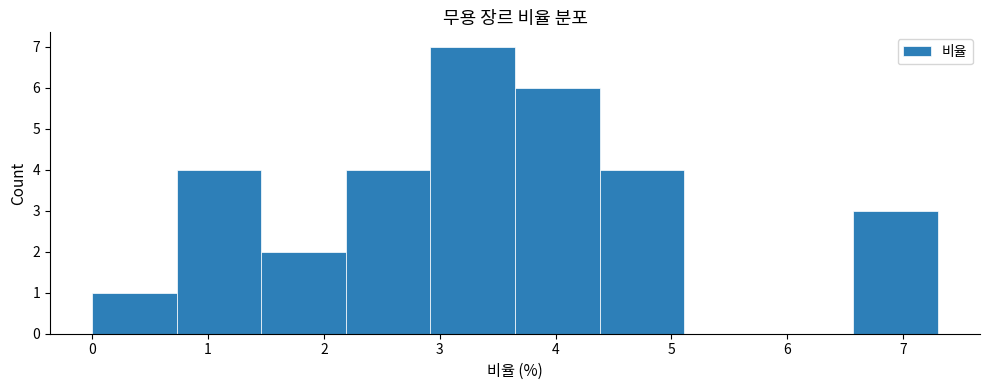

Reading left to right, transcribe this chart: for each bar, give the range it covers on the x-axis and its height. Neither the bar edges nor the heights are printed on the chart, so give them approximately, as read against the axes.

0.00 to 0.73: 1
0.73 to 1.46: 4
1.46 to 2.19: 2
2.19 to 2.92: 4
2.92 to 3.65: 7
3.65 to 4.38: 6
4.38 to 5.11: 4
5.11 to 5.84: 0
5.84 to 6.57: 0
6.57 to 7.30: 3